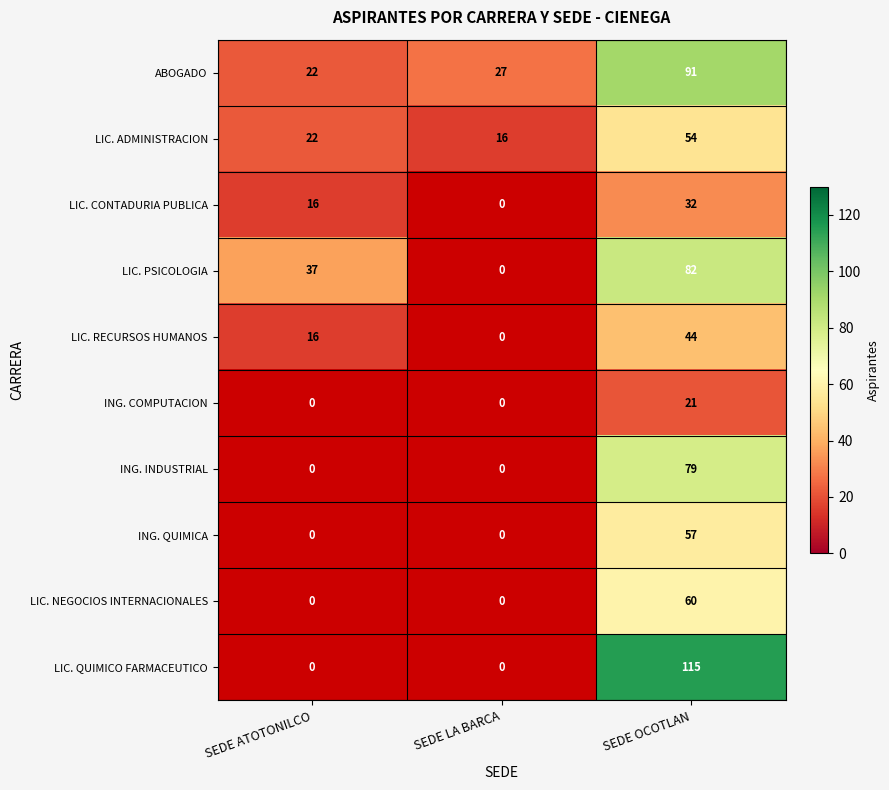

What is the spread (max minus min) of values at SEDE OCOTLAN?

94